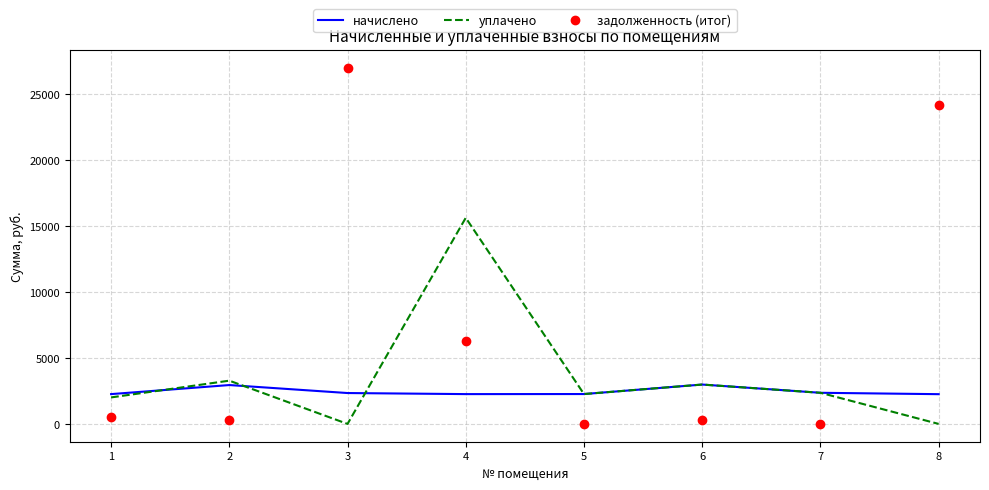

How many interior local peaks does the уплачено series have?

3